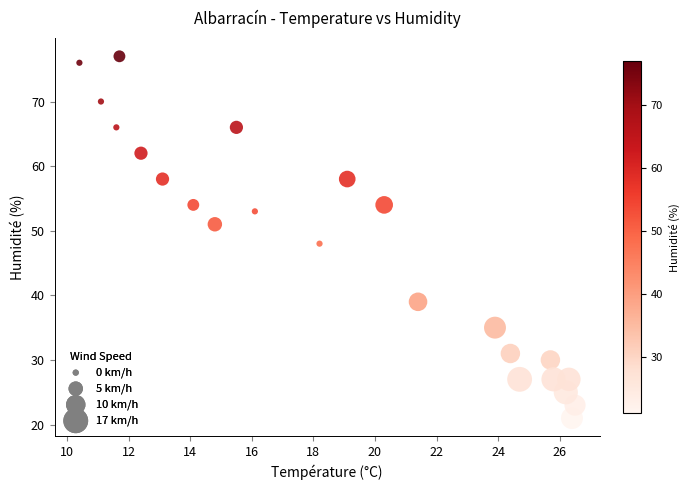

What is the range of Y values (max minus min)?

56